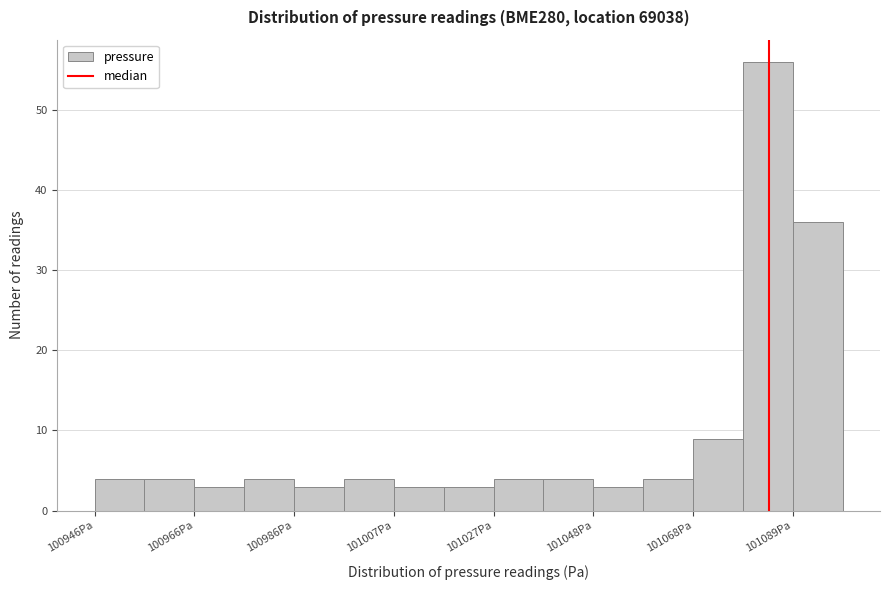

Around what value on the x-axis is the tallest bar? Give the approximate position of its centre, as read against the axis.

101085